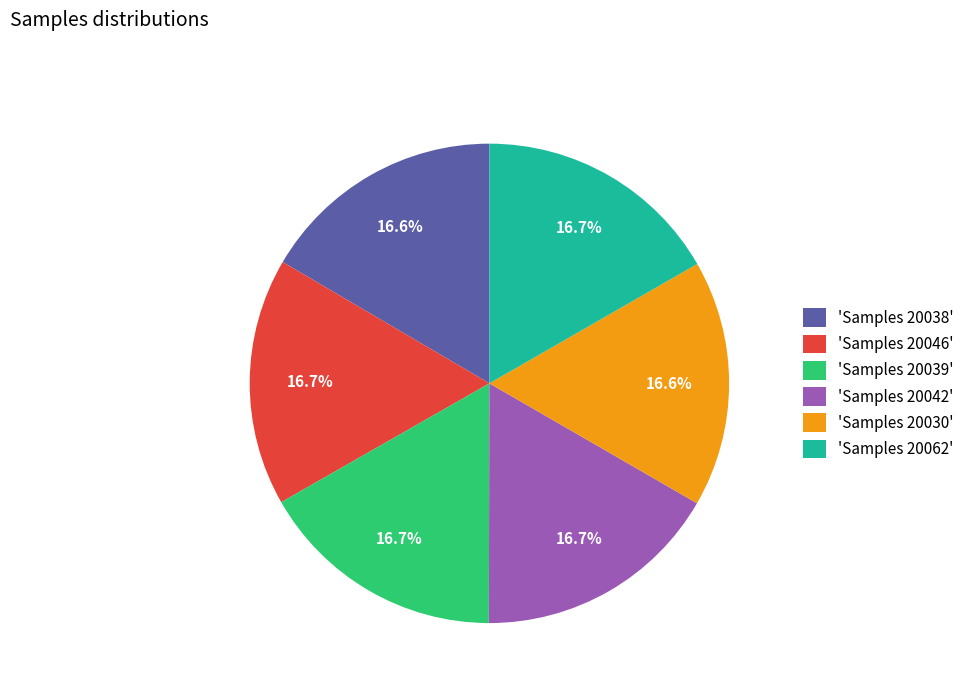

What percentage is NOT represented by 'Samples 20042'?

83.3%